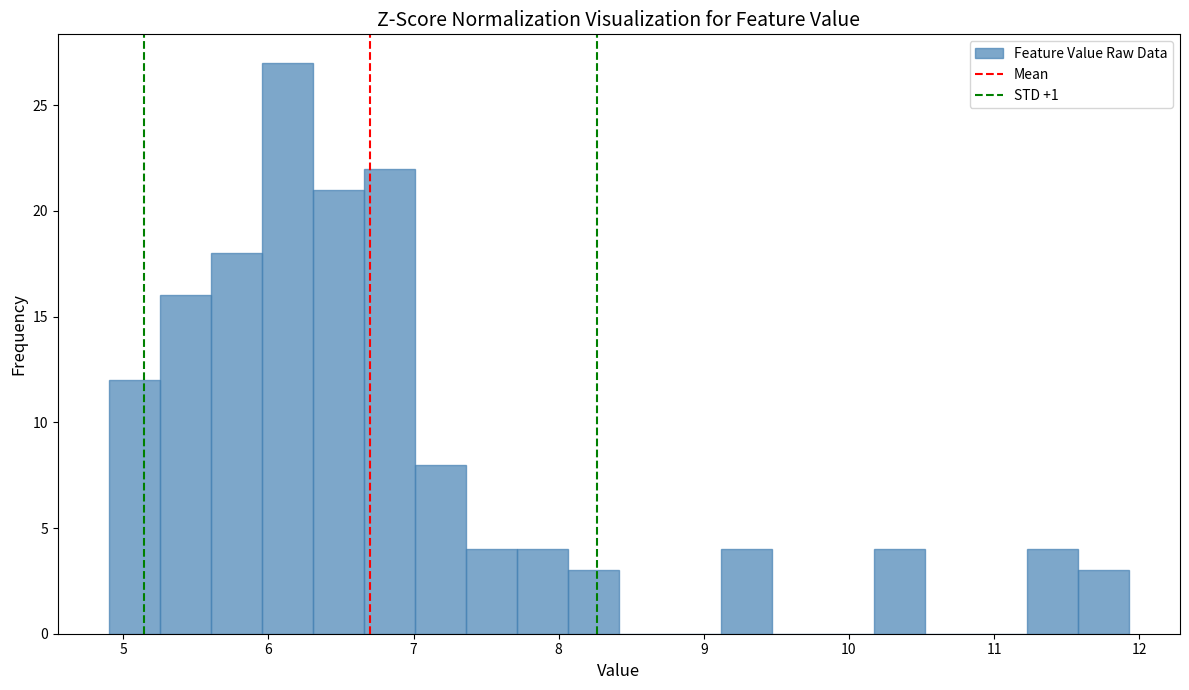

Around what value on the x-axis is the tallest bar? Give the approximate position of its centre, as read against the axis.

6.1